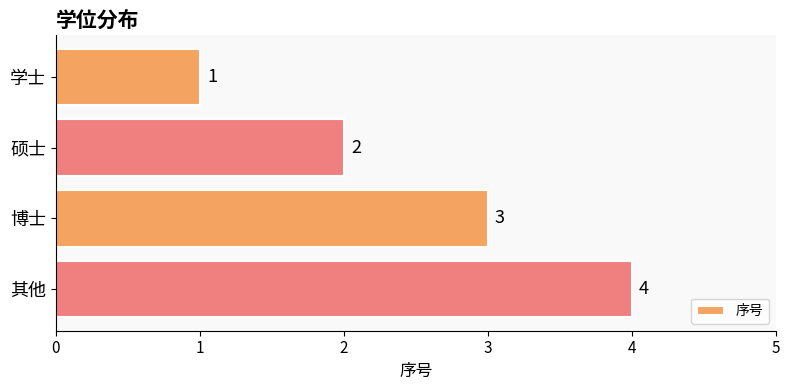

List the labels in order of value, smallest first.

学士, 硕士, 博士, 其他